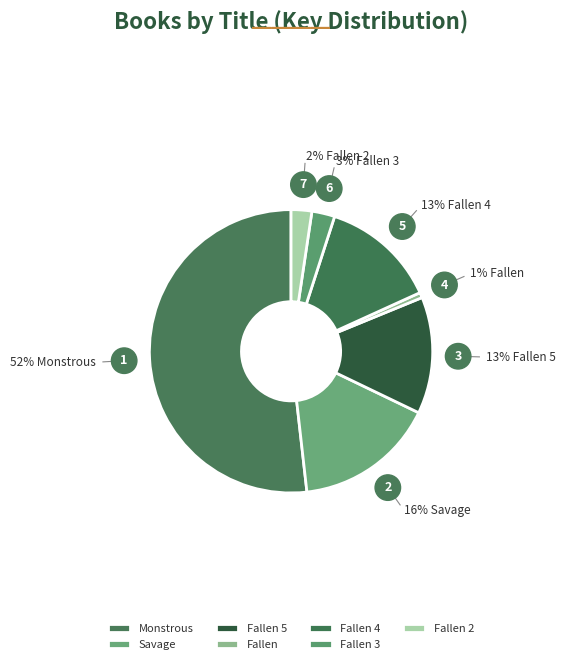

How many segments does this pie chart have?

7